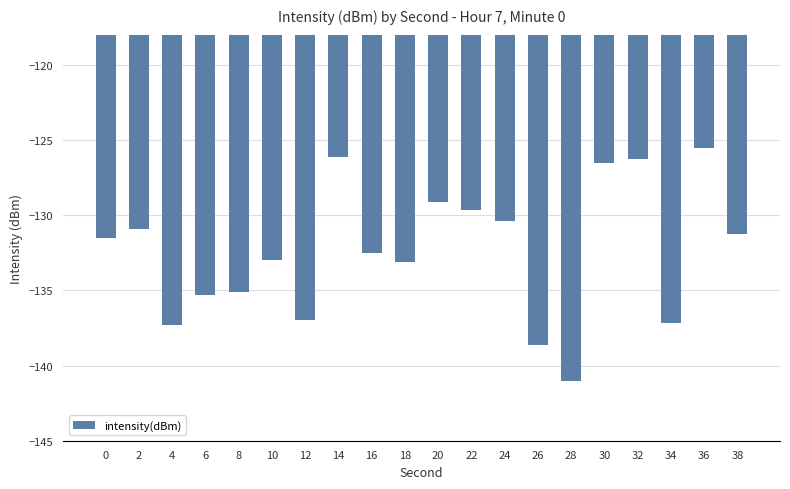

What is the maximum value shown in the chart?

-125.5